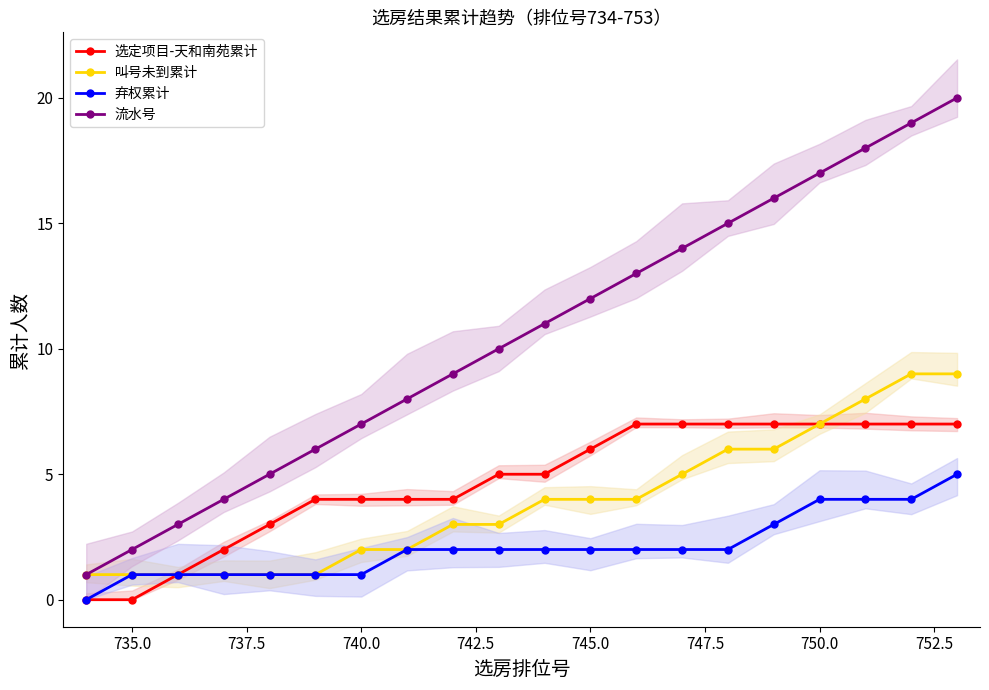

True or false: 弃权累计 has a value of 2 at 14.

True